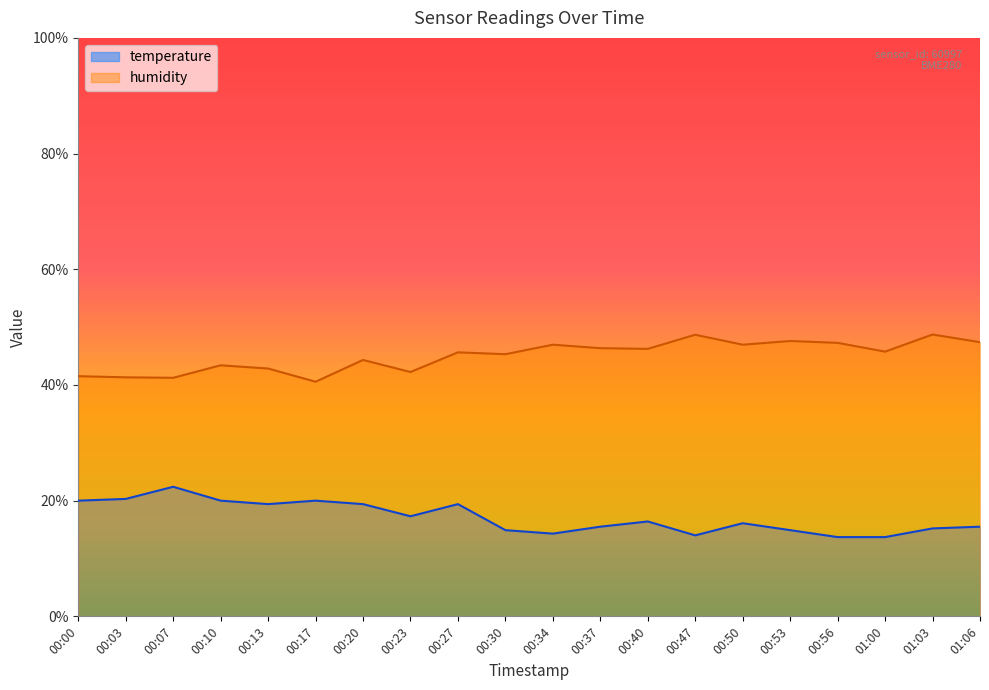

Rank the series at 00:50 from highest to lowest value.

humidity, temperature